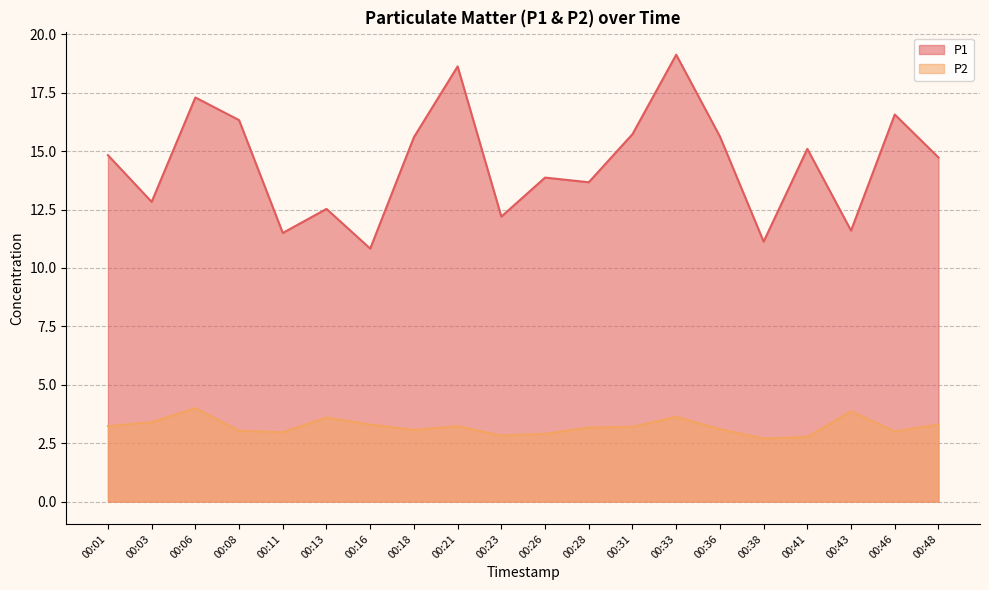

Rank the series by their average value, from lowest to highest.

P2, P1